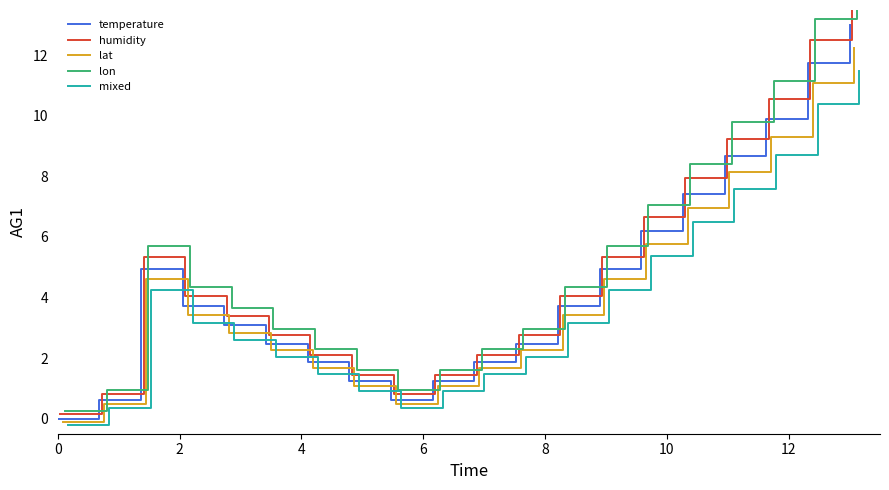

Is it true that mixed equals 5.4 at 14?

True